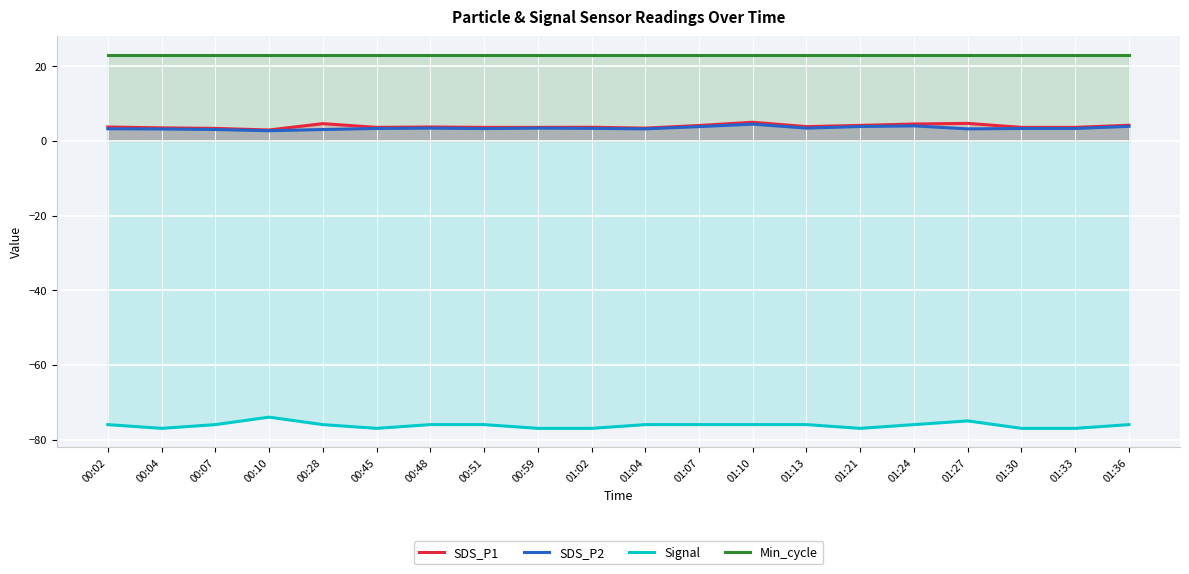

What is the smallest value displayed?

-77.0